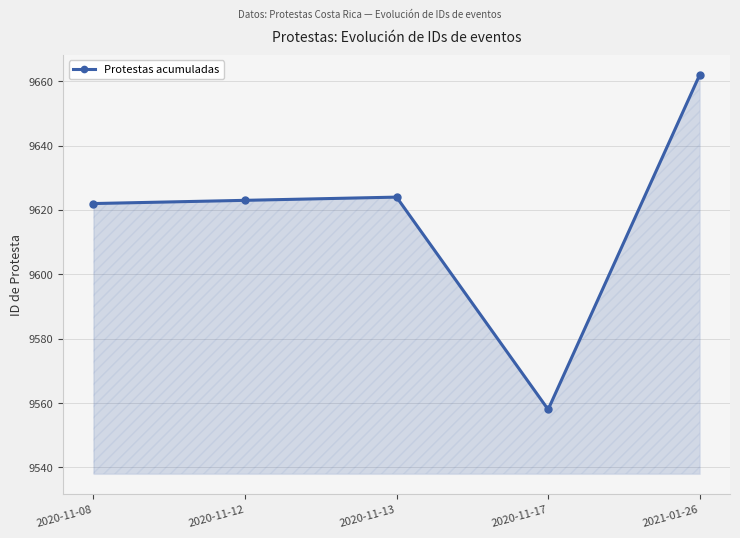

Reading left to right, extract all data points from this chart.

2020-11-08=9622	2020-11-12=9623	2020-11-13=9624	2020-11-17=9558	2021-01-26=9662